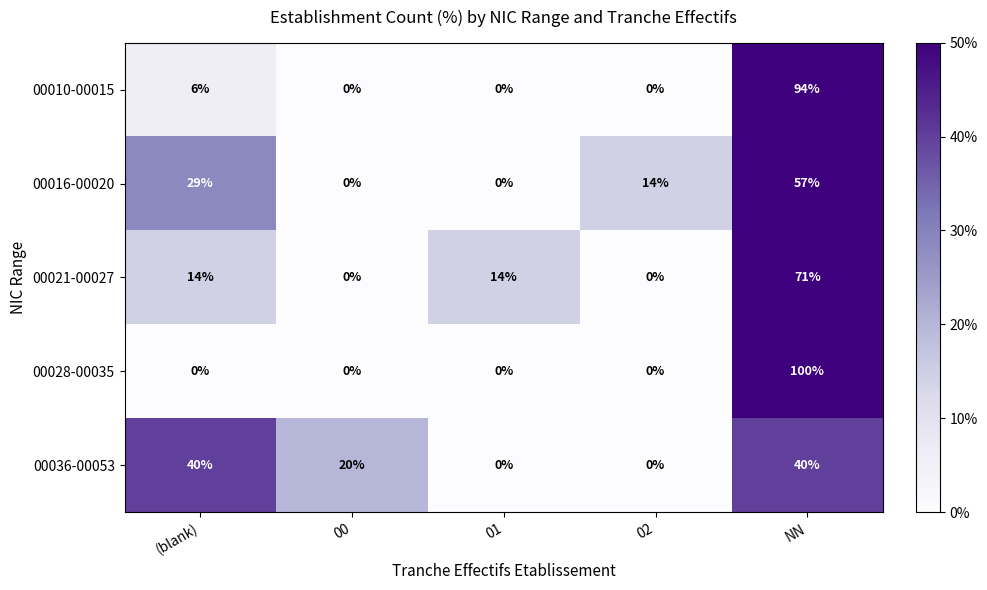

Rank the series by their maximum value, from lowest to highest.

00036-00053, 00016-00020, 00021-00027, 00010-00015, 00028-00035